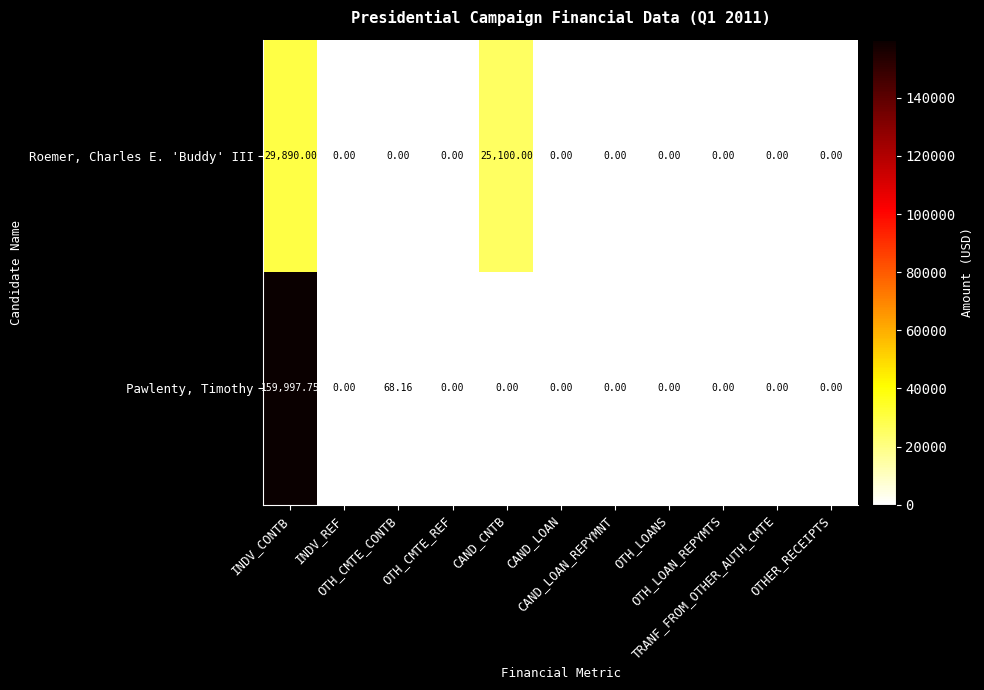

List the series in order of their overall mean, highest first.

Pawlenty, Timothy, Roemer, Charles E. 'Buddy' III